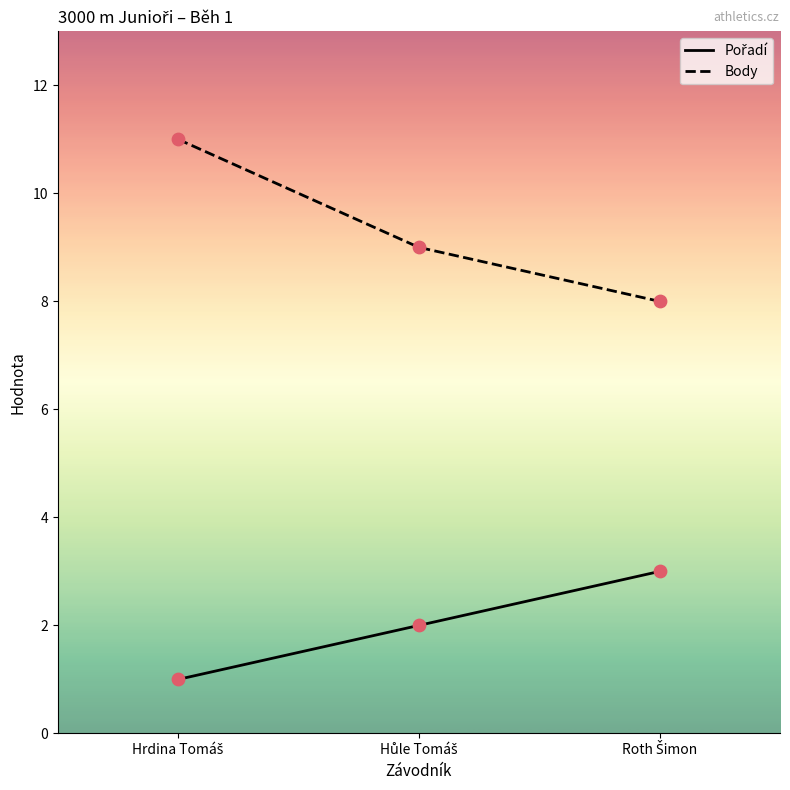

What is the maximum value shown in the chart?

11